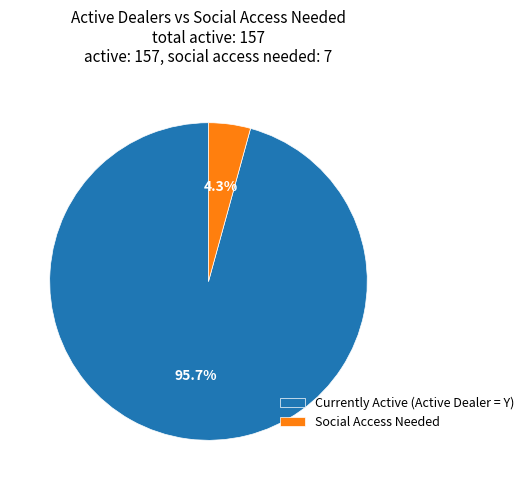

Which has a higher value, Social Access Needed or Currently Active (Active Dealer = Y)?

Currently Active (Active Dealer = Y)